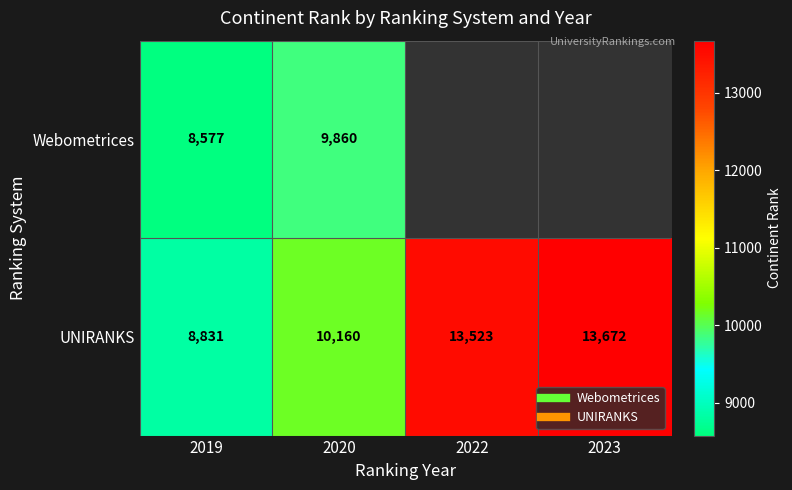

How many values in the UNIRANKS series exceed 13523?

1